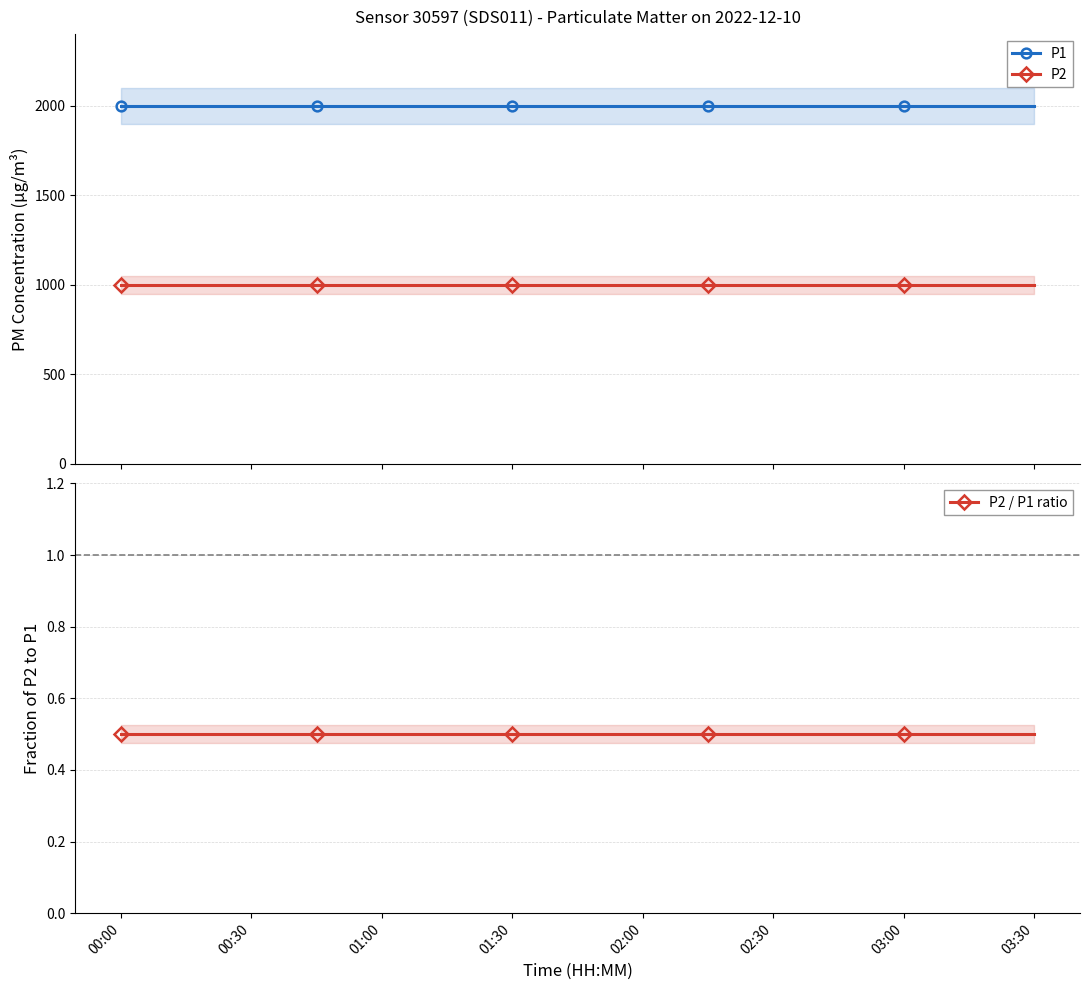

What is the value of the P2 point at the 14th from the left?

999.9